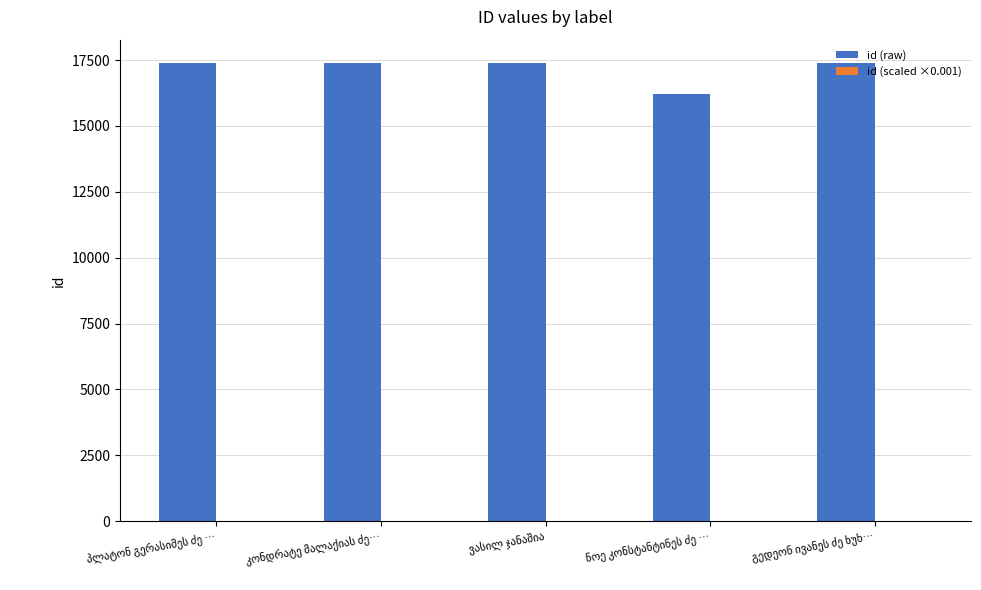

The value of id (scaled ×0.001) at ნოე კონსტანტინეს ძე … is 23.2. True or false?

False